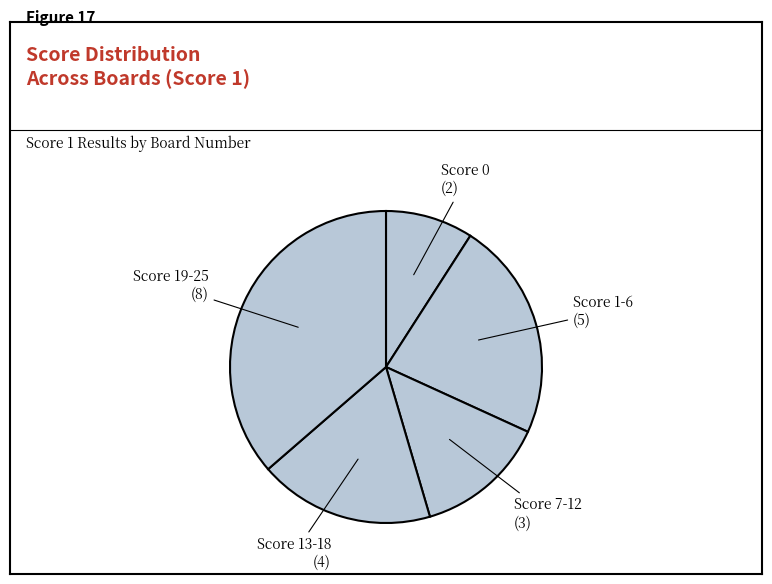

Between Score 0 and Score 7-12, which is larger?

Score 7-12